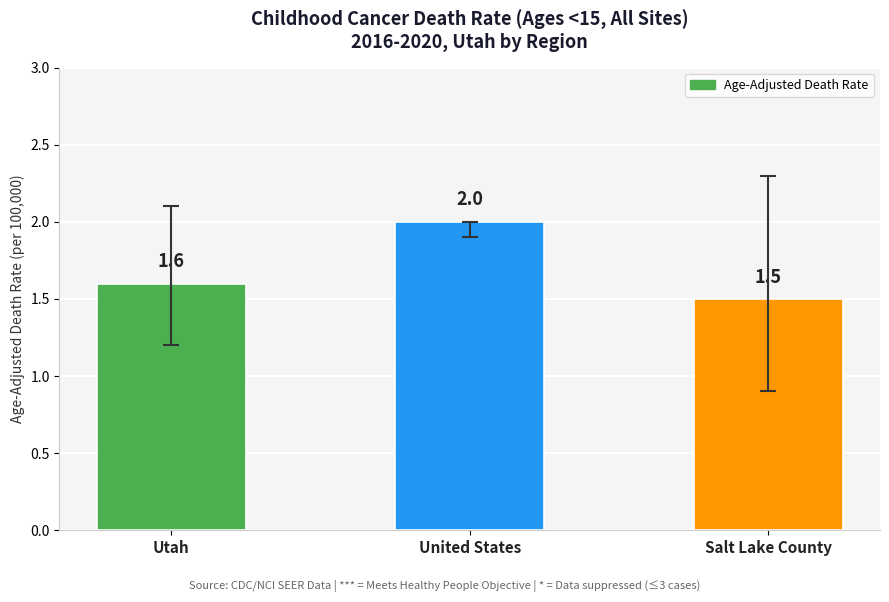

The chart shows a value of 1.6 at Utah. True or false?

True